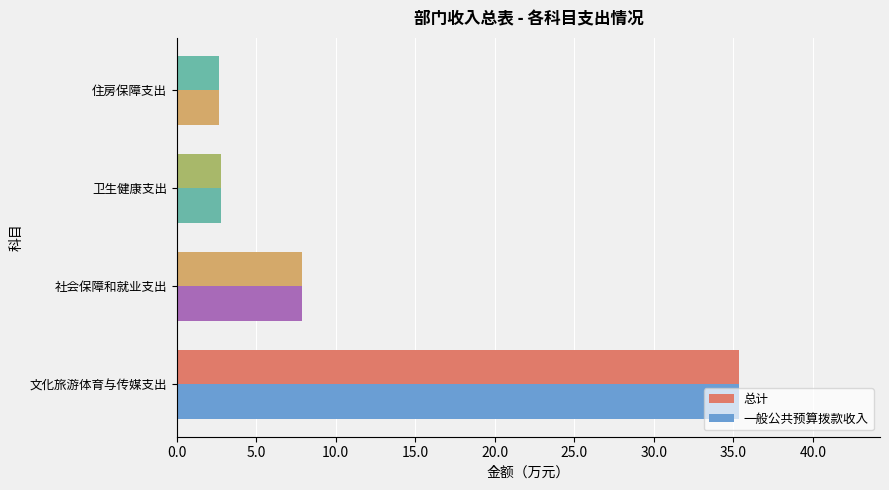

How many distinct data groups are displayed?

2